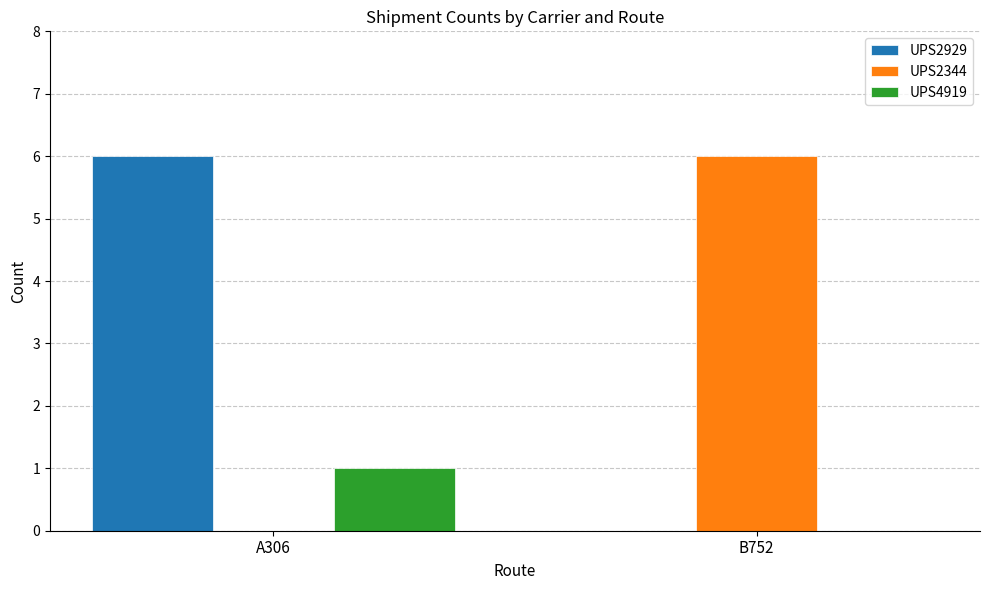

At which label is UPS2344 closest to 3?

A306